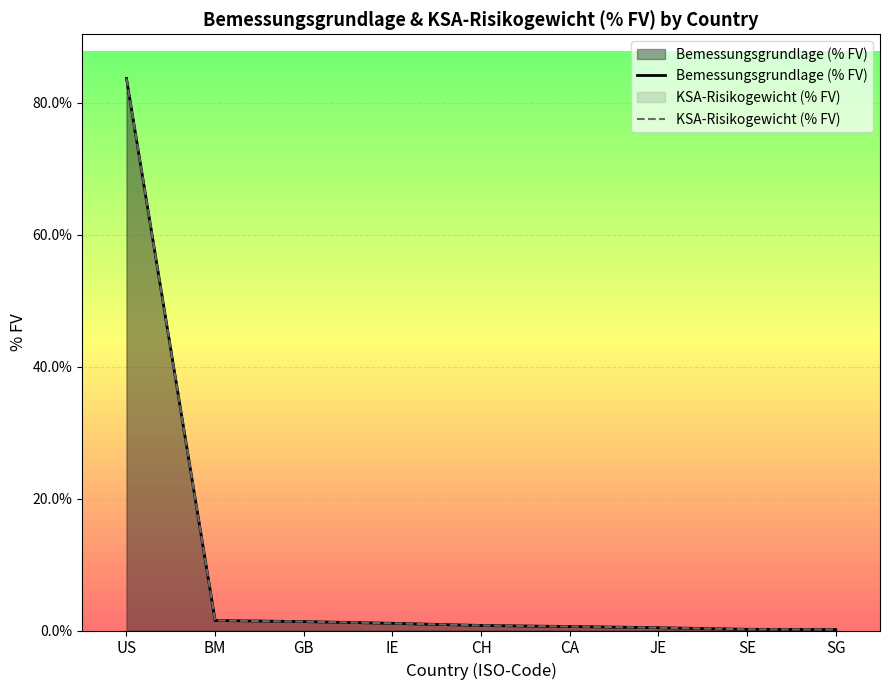

True or false: KSA-Risikogewicht (% FV) and Bemessungsgrundlage (% FV) cross at least once.

False